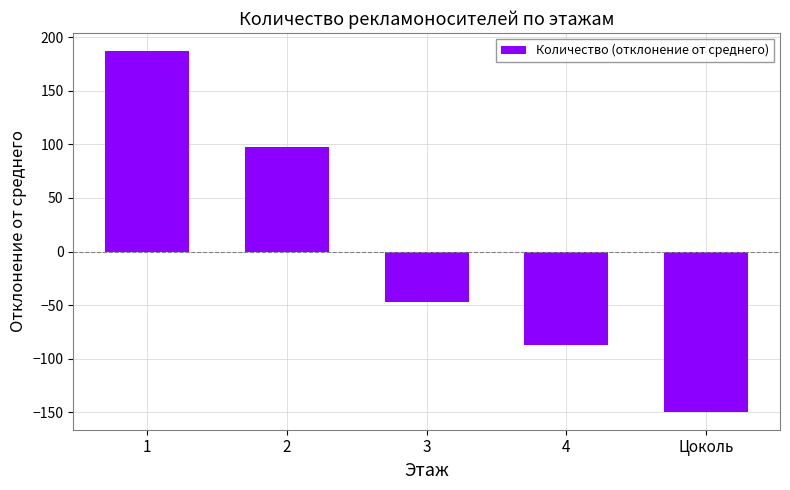

What is the difference between the maximum and minimum values?

337.0